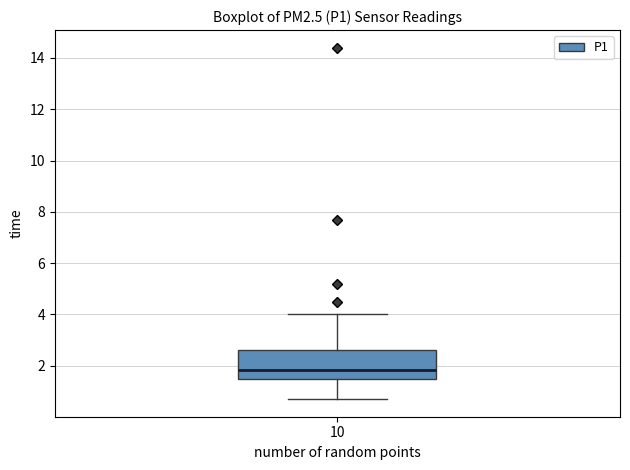

Where does the upper whisker of the box at x = 10 end on the y-axis? The values are not printed on the chart, so give them approximately, as read against the axis.

4.0